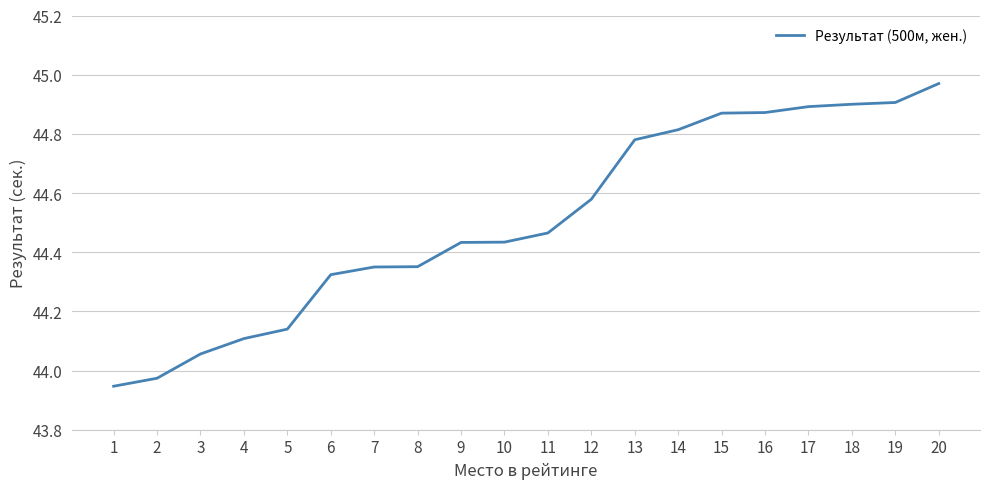

Which category has the highest value across all series?

20